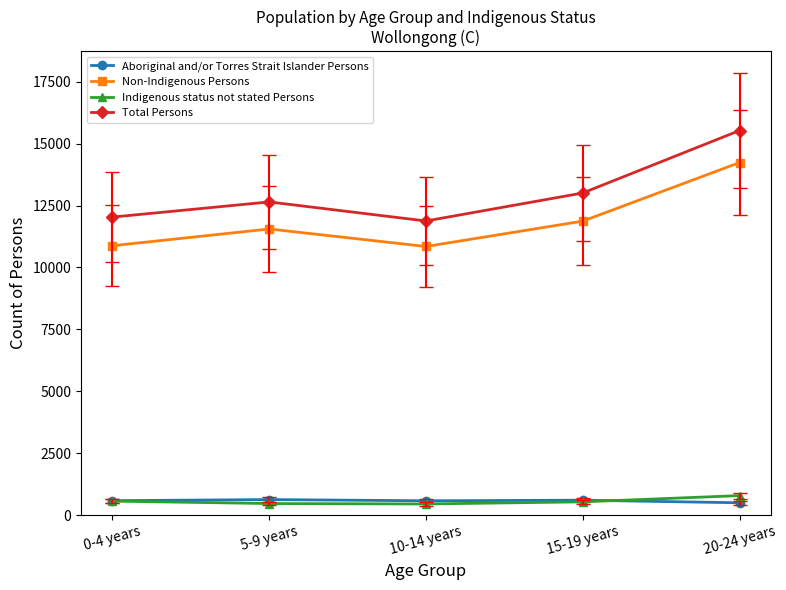

What is the minimum value for Indigenous status not stated Persons?

451